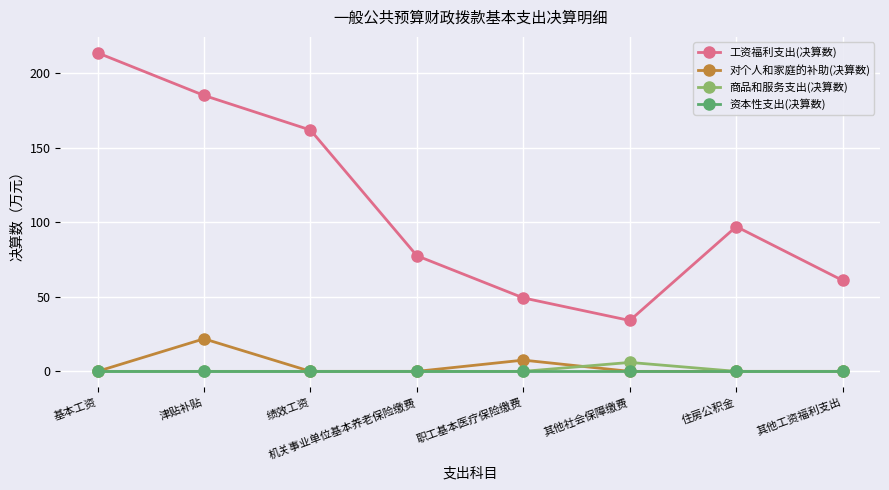

Which series has the widest spread of values?

工资福利支出(决算数)